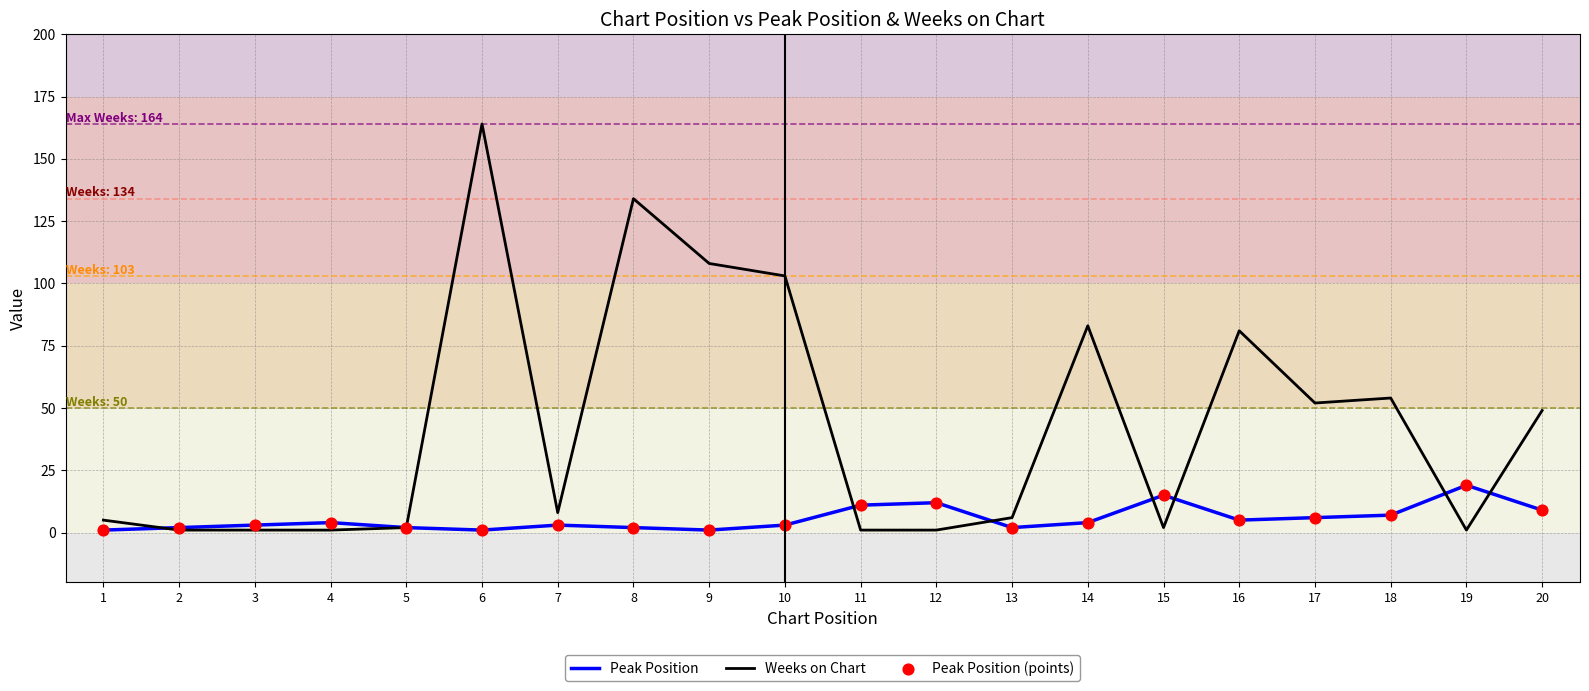

Rank the series by their average value, from lowest to highest.

Peak Position, Weeks on Chart